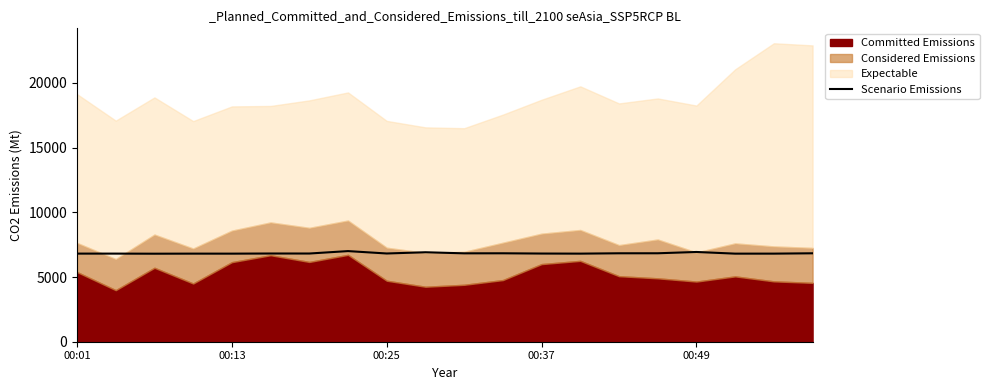

Which has a higher value, 6 or 5?

5